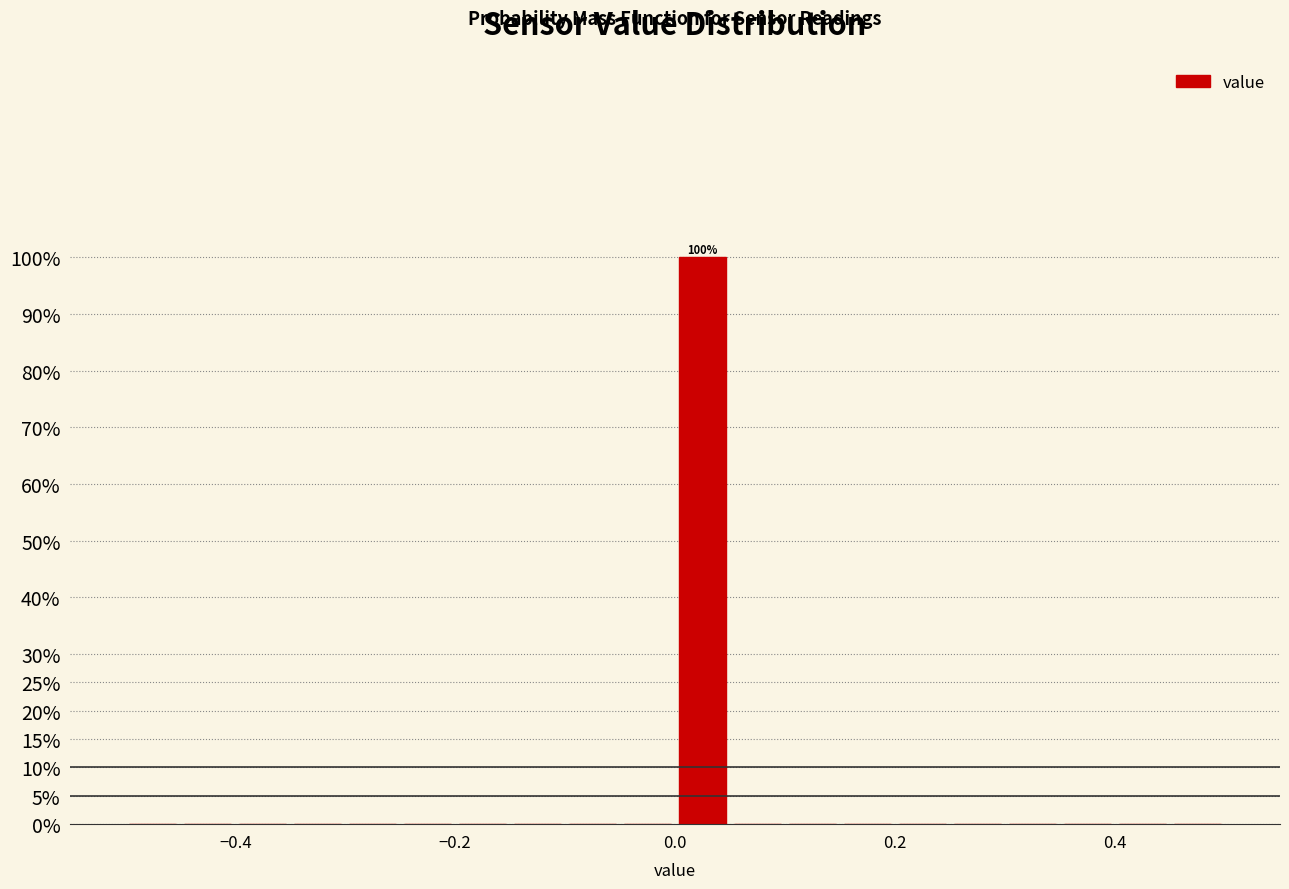

Read against the x-axis, roughly where is the centre of the tallest bar?

0.02